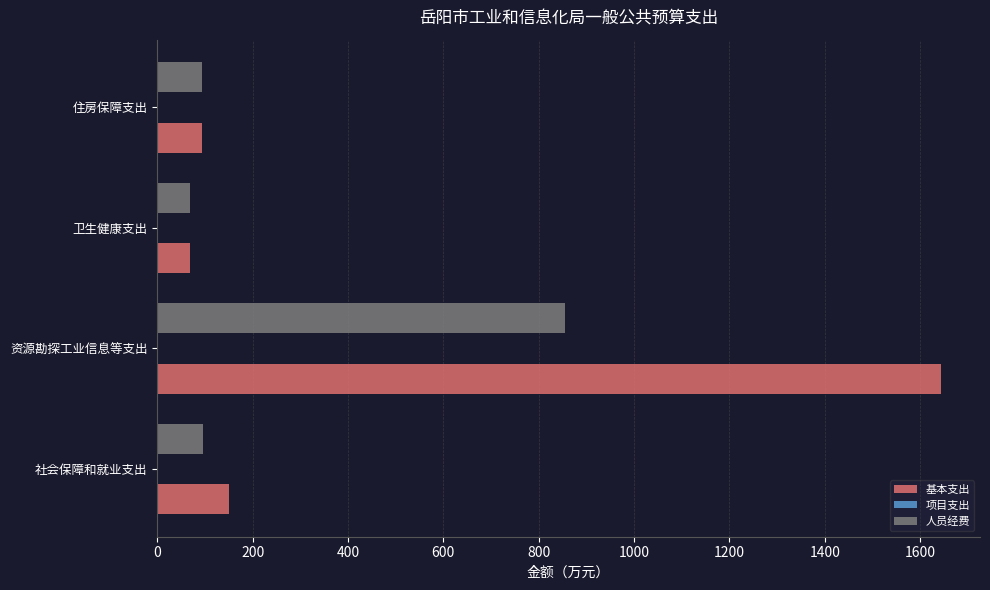

The 基本支出 series shows 67.8 at 卫生健康支出. True or false?

True